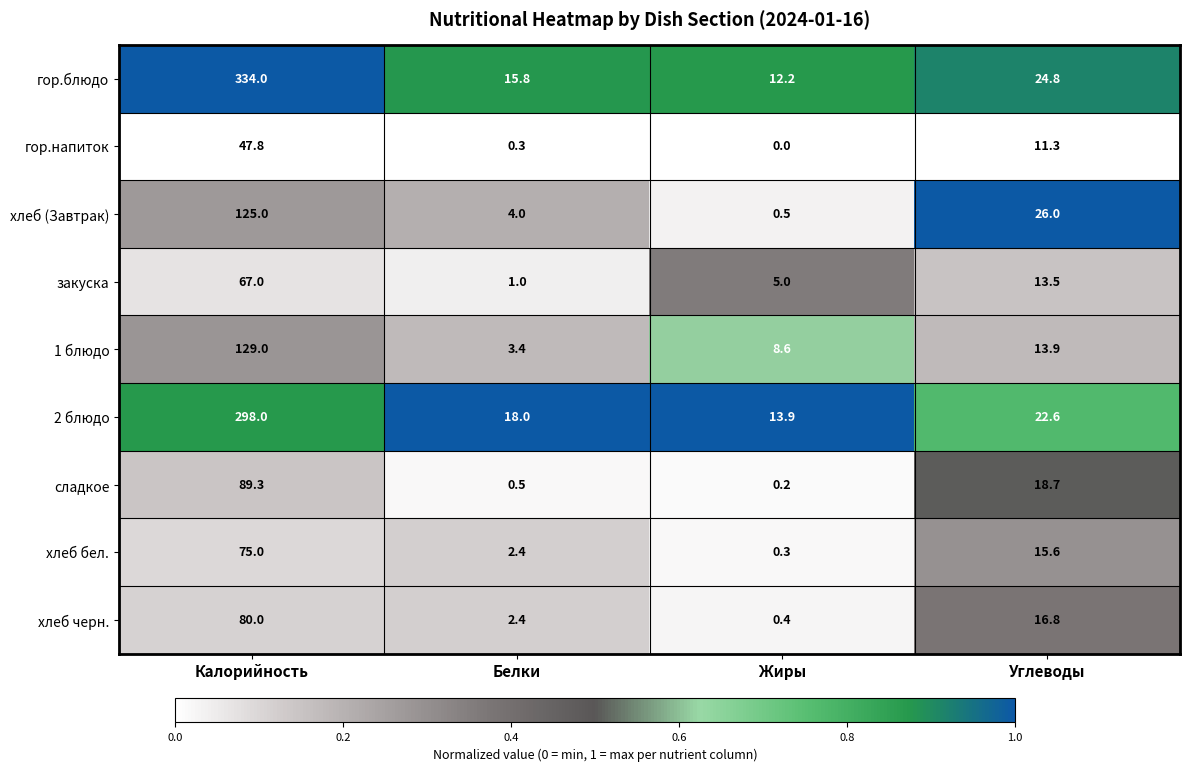

Read the 1 блюдо value at Углеводы.

13.9